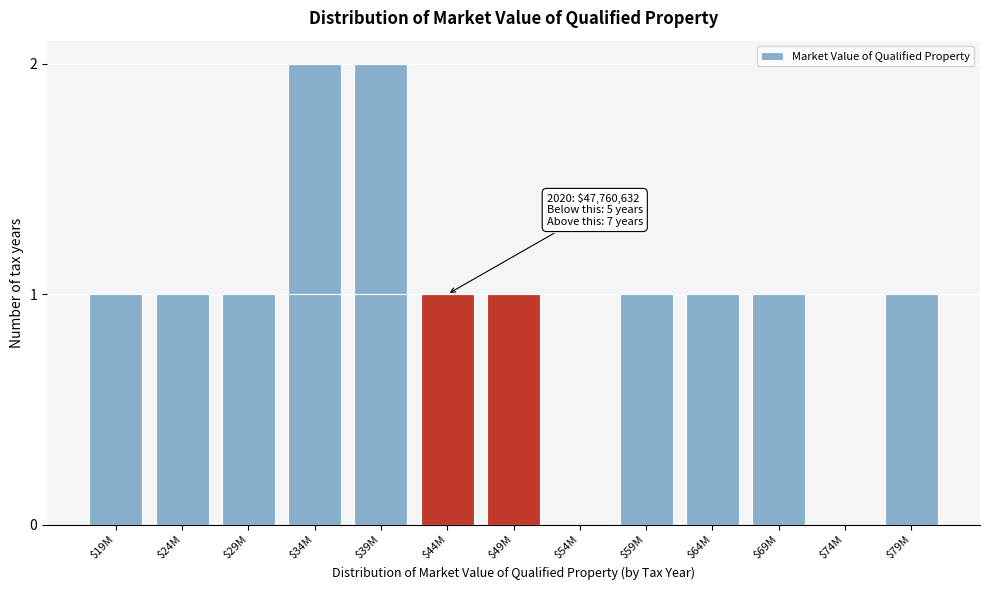

Is it true that the value at $44M is 1?

True